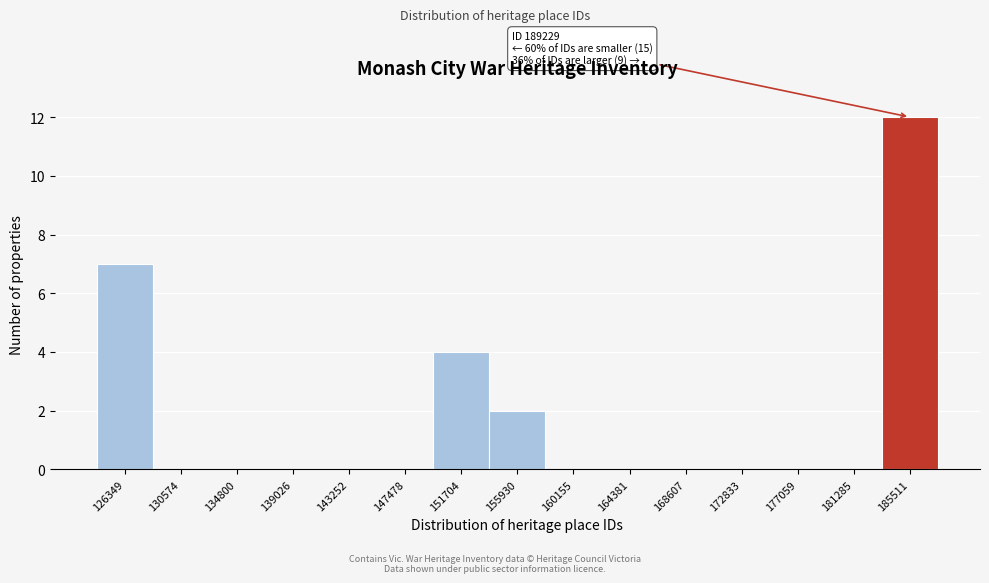

Reading left to right, list all the values displayed in this chart.

126349=7	130574=0	134800=0	139026=0	143252=0	147478=0	151704=4	155930=2	160155=0	164381=0	168607=0	172833=0	177059=0	181285=0	185511=12